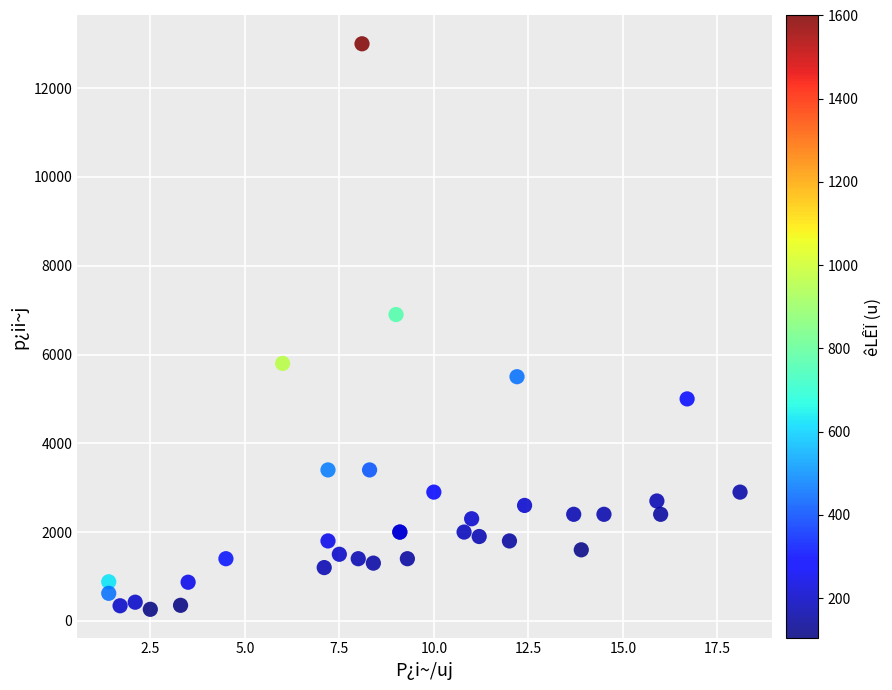

What Y value in the scatter plot is closest to 6630?

6900